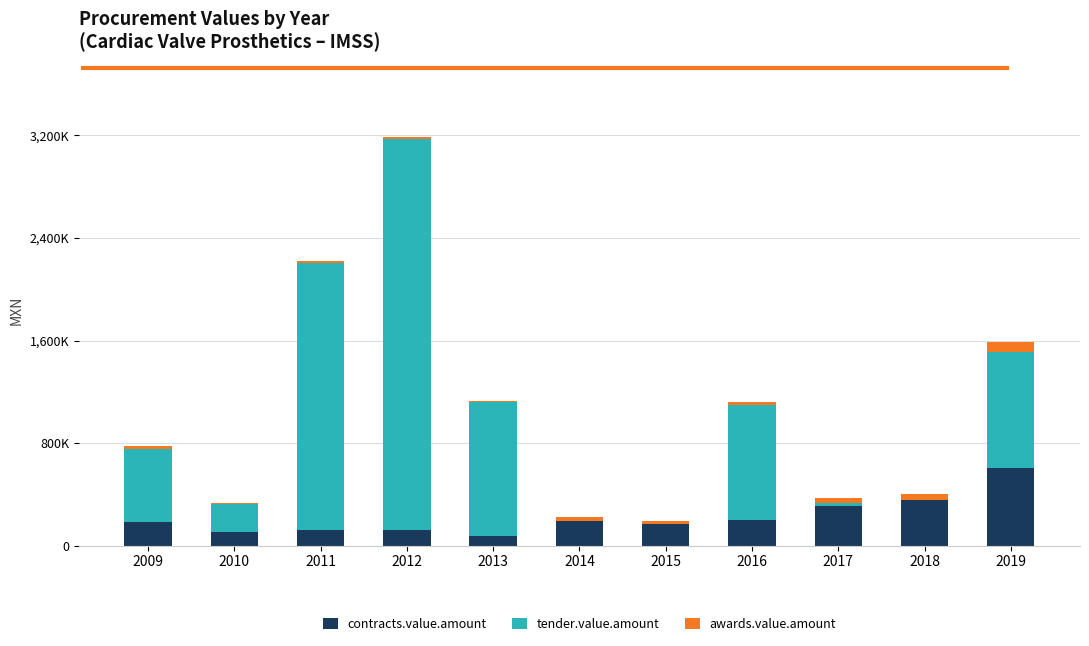

List the series in order of their overall mean, lowest first.

awards.value.amount, contracts.value.amount, tender.value.amount